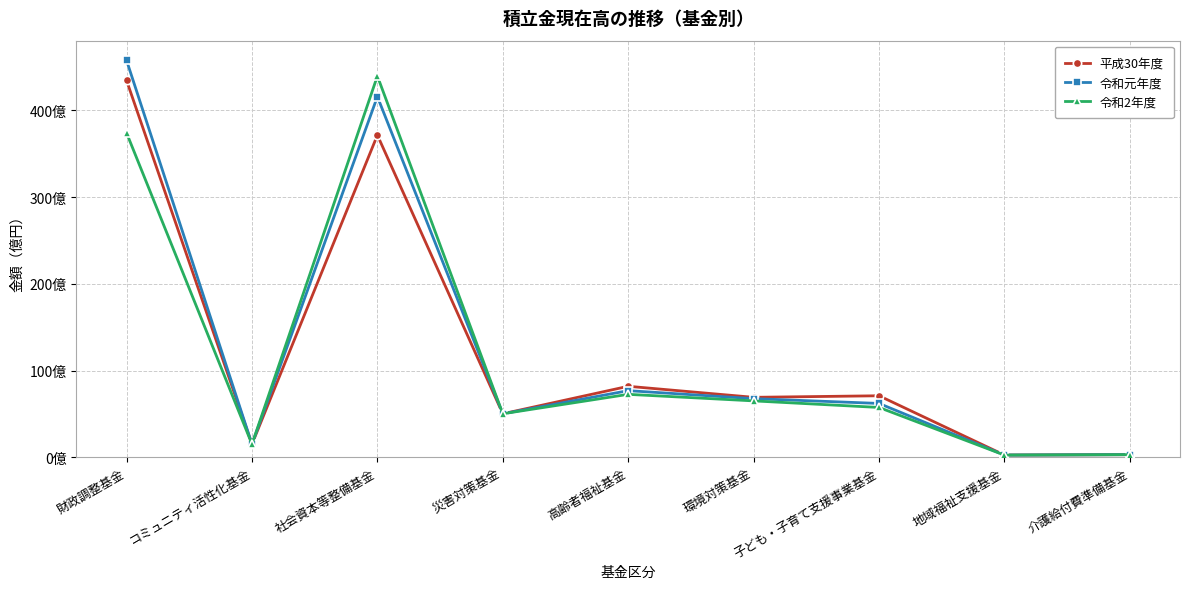

What is the value of the 平成30年度 point at the 8th from the left?

2.6